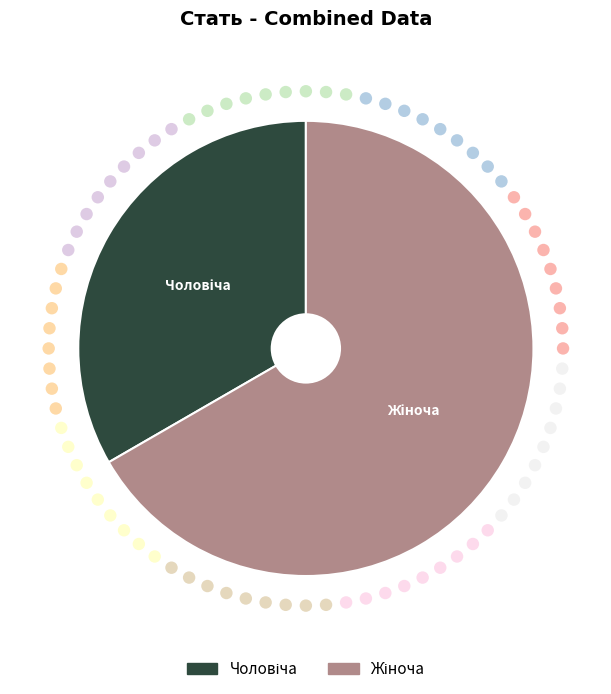

Is the sum of Чоловіча and Жіноча greater than half?

Yes